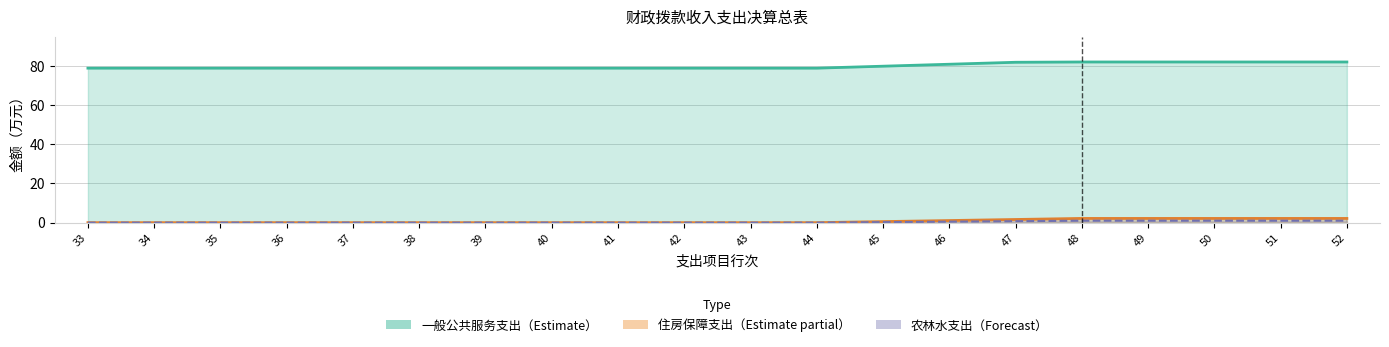

What is the spread (max minus min) of values at 37?

78.9